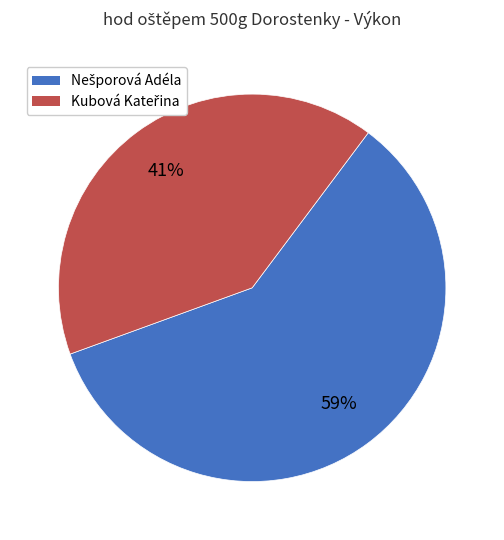

How many segments does this pie chart have?

2